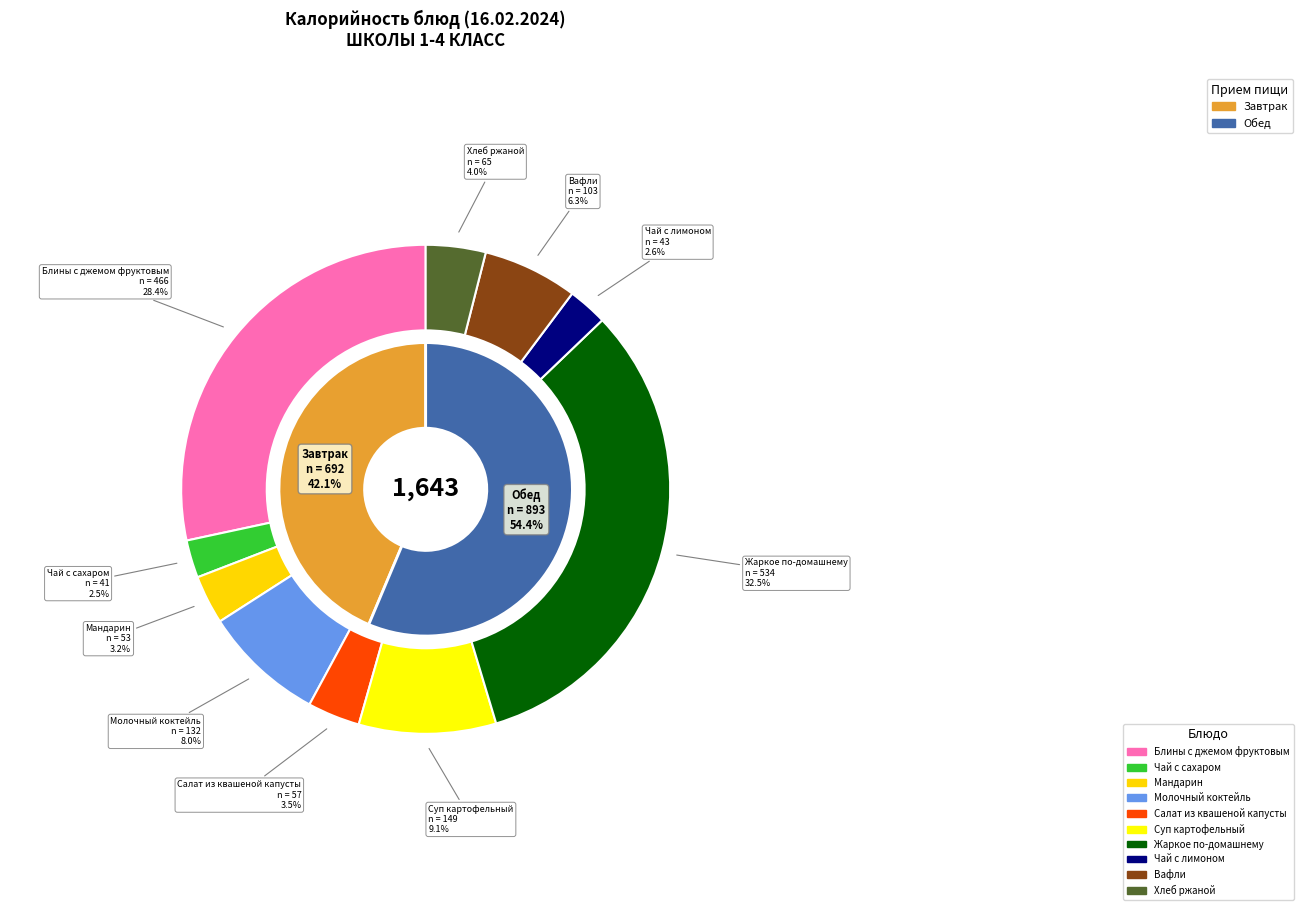

Count the number of slices in the pie.

10